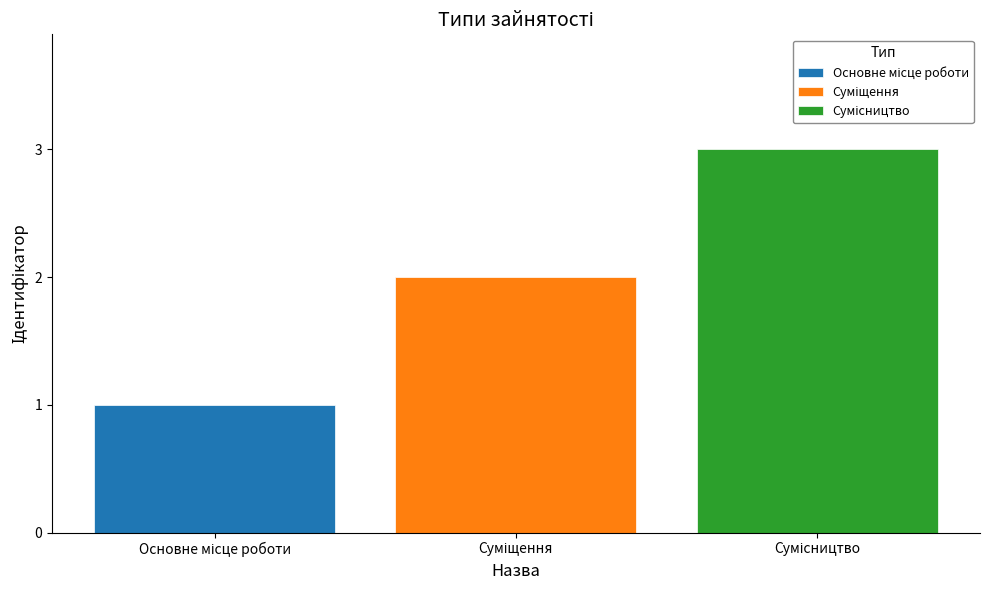

How many data points does each series have?

1